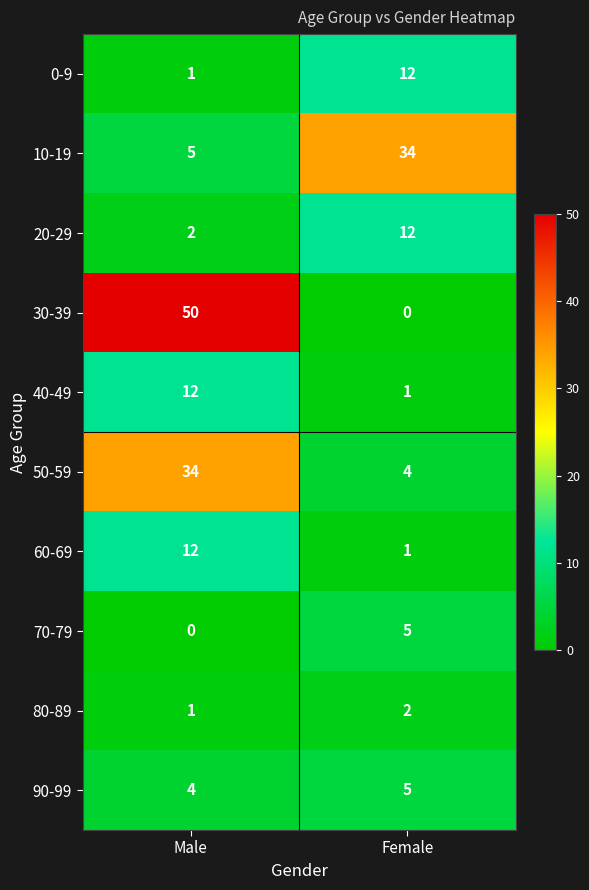

Reading right to left, transcribe all the data shown in this chart.

0-9: Female=12	Male=1
10-19: Female=34	Male=5
20-29: Female=12	Male=2
30-39: Female=0	Male=50
40-49: Female=1	Male=12
50-59: Female=4	Male=34
60-69: Female=1	Male=12
70-79: Female=5	Male=0
80-89: Female=2	Male=1
90-99: Female=5	Male=4